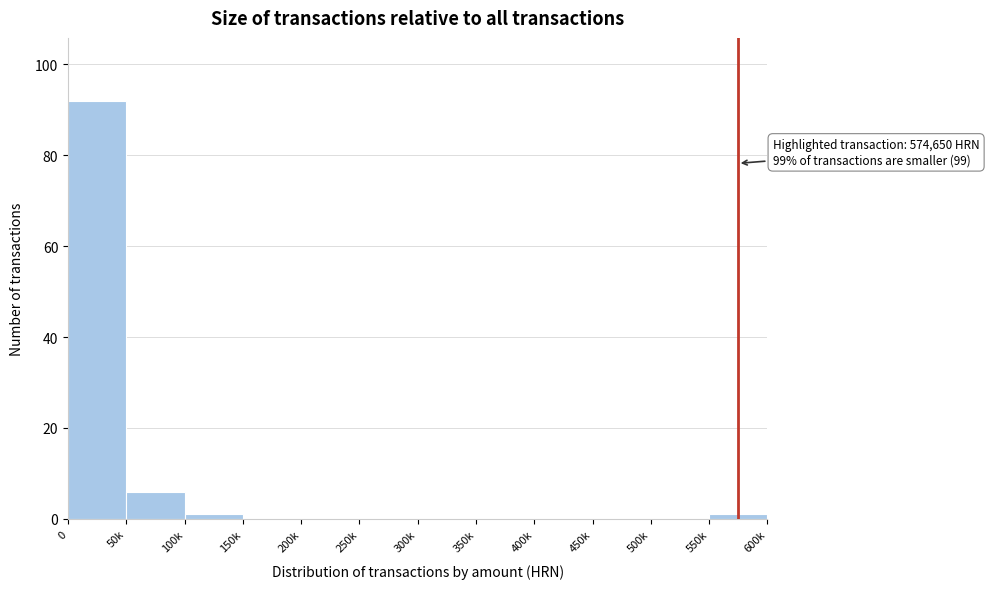

Reading left to right, what are all the values shown in this chart?

0=92	50k=6	100k=1	150k=0	200k=0	250k=0	300k=0	350k=0	400k=0	450k=0	500k=0	550k=1